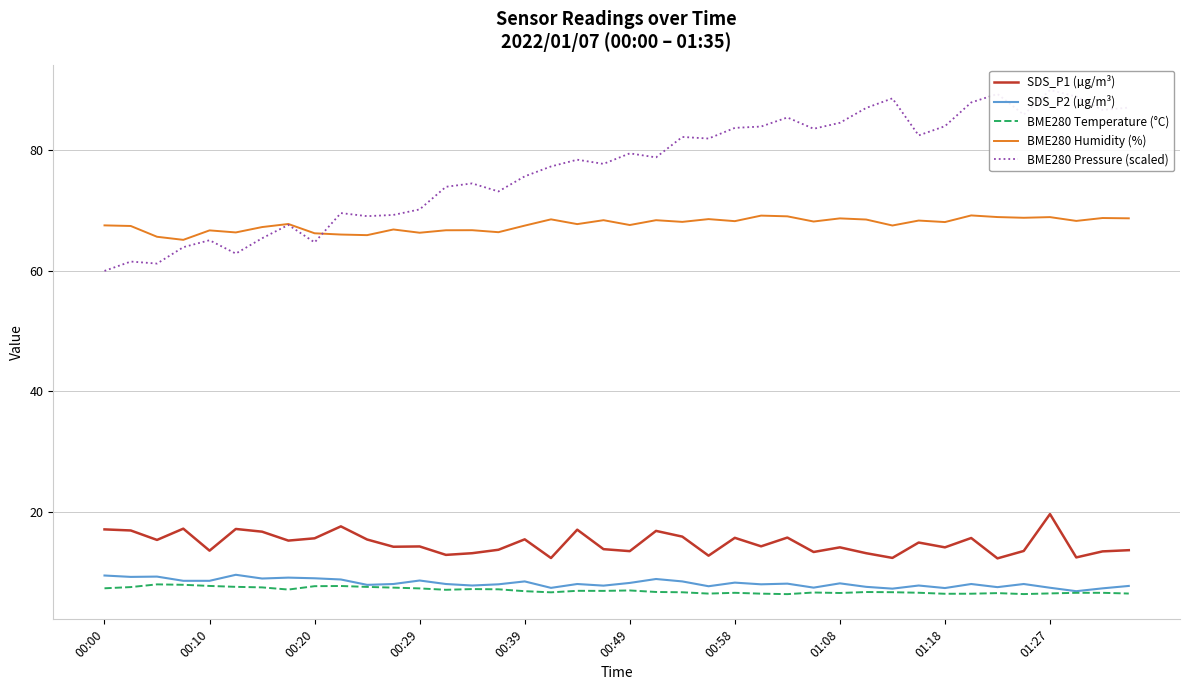

True or false: BME280 Pressure (scaled) and SDS_P1 (µg/m³) intersect in this chart.

False